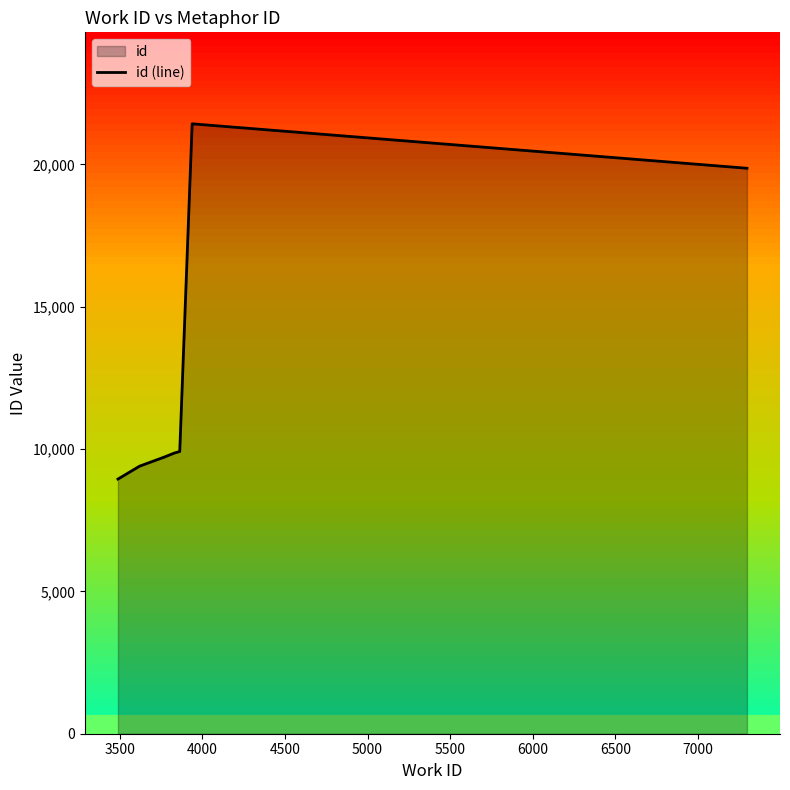

True or false: there are more than 1 points higher than both neighbors.

False